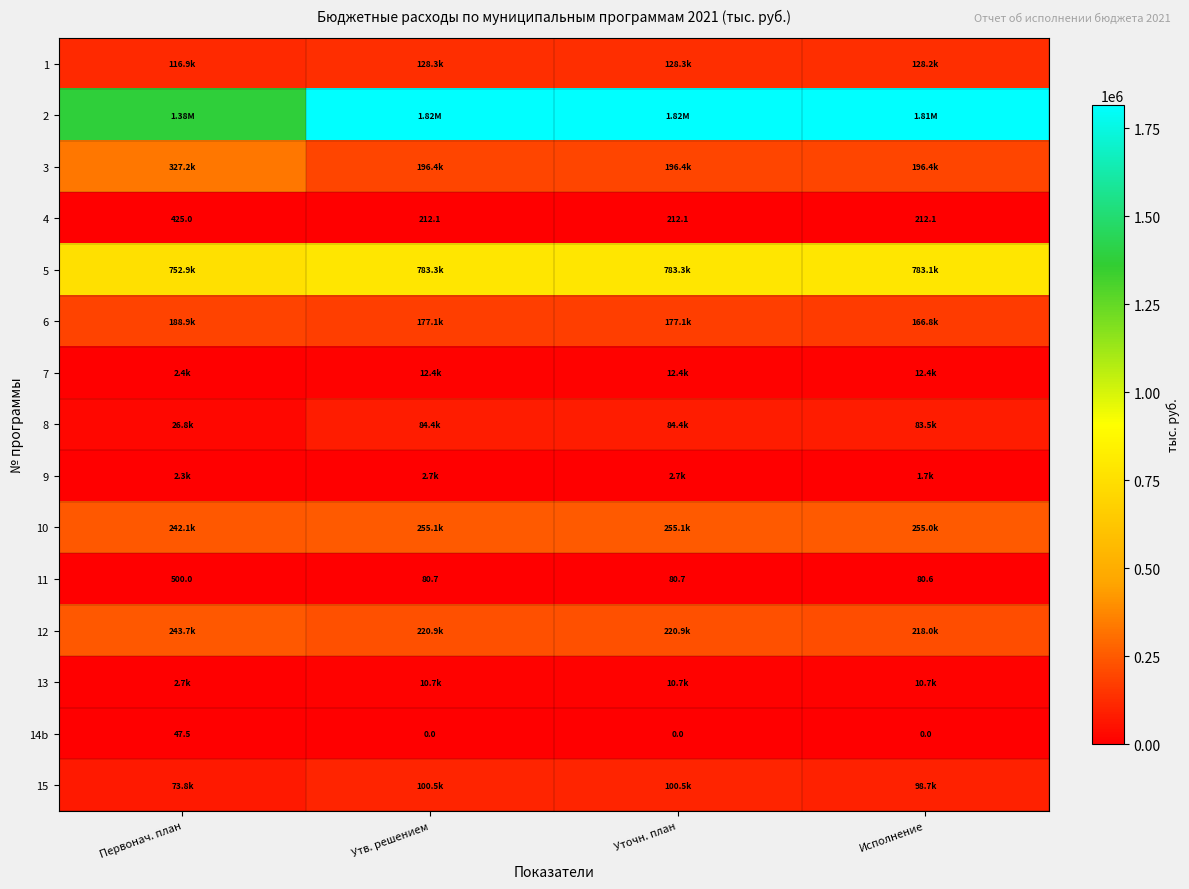

What is the total value across all series at Уточн. план?

3789016.0